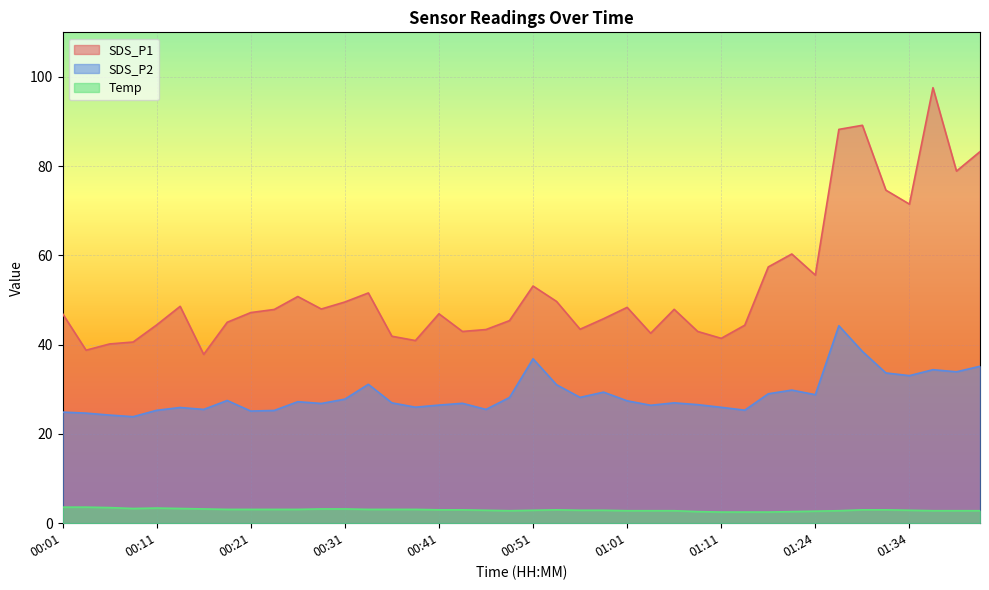

What is the label of the 4th point from the right?

01:34